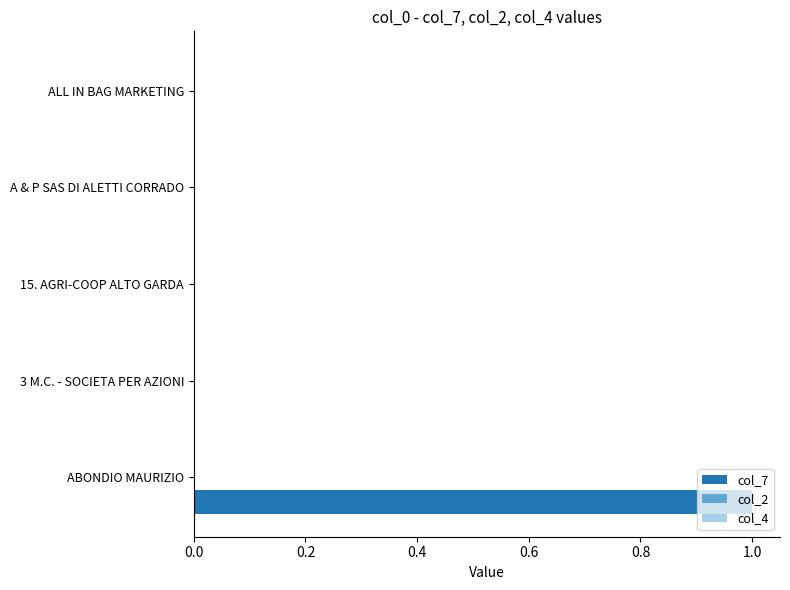

The chart shows a value of -1 at ALL IN BAG MARKETING. True or false?

False